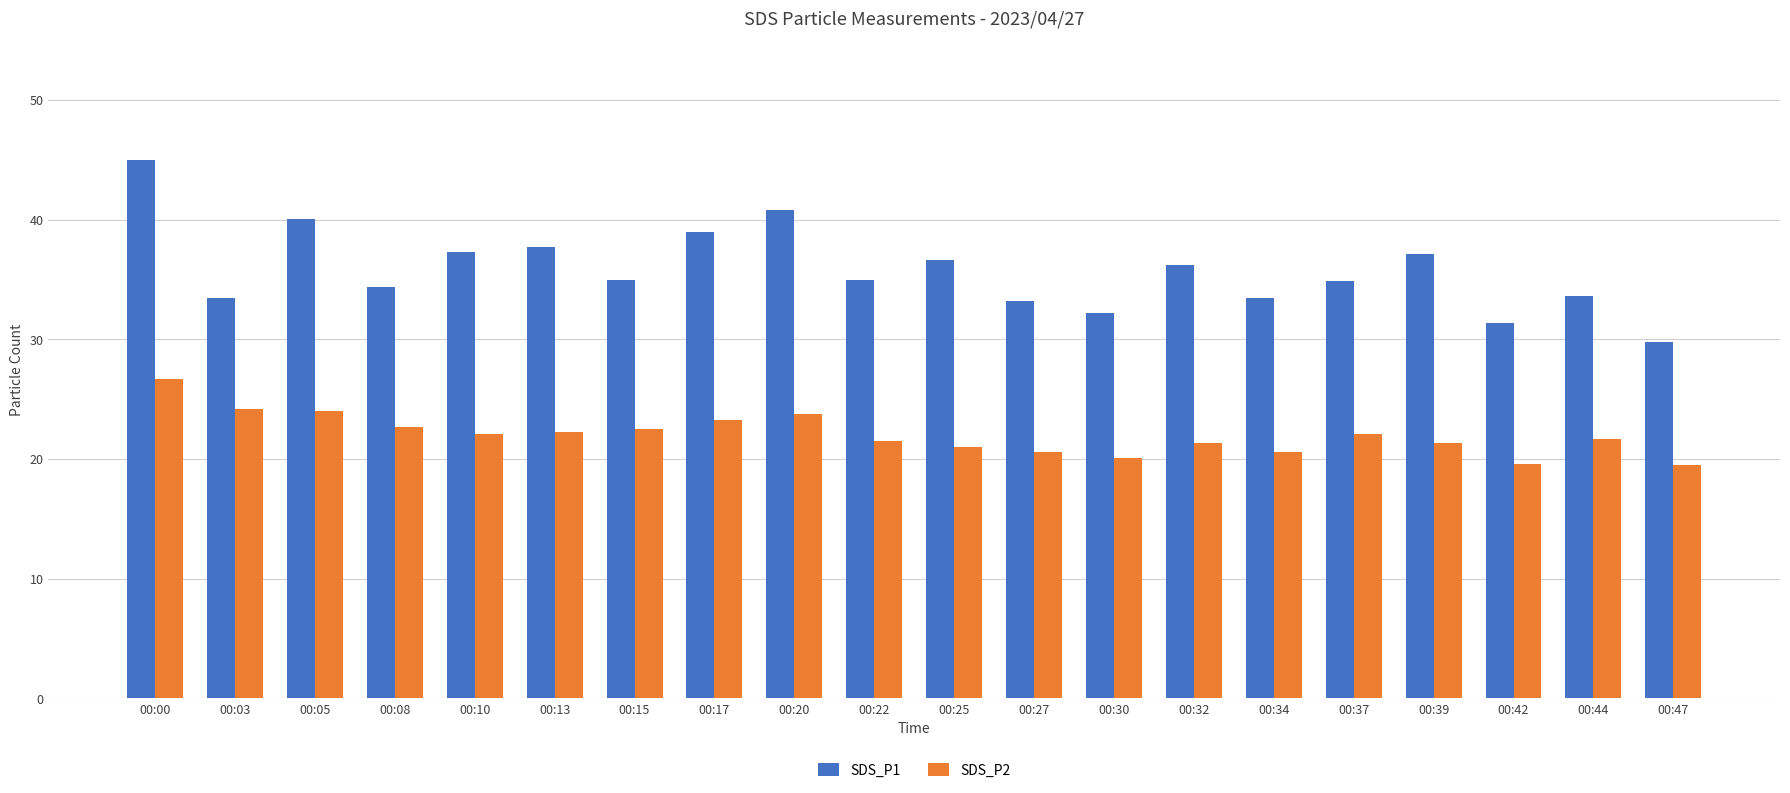

What is the minimum value for SDS_P2?

19.5